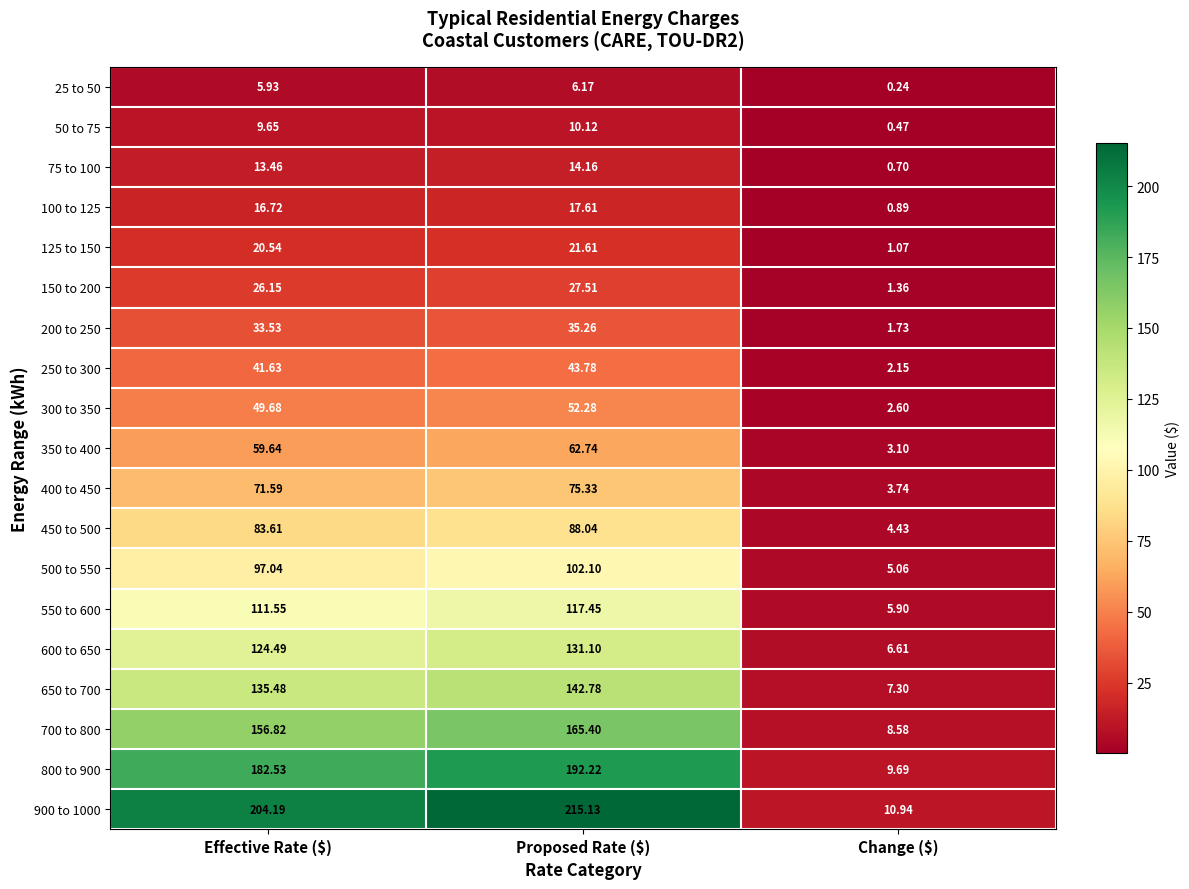

What is the spread (max minus min) of values at Change ($)?

10.7